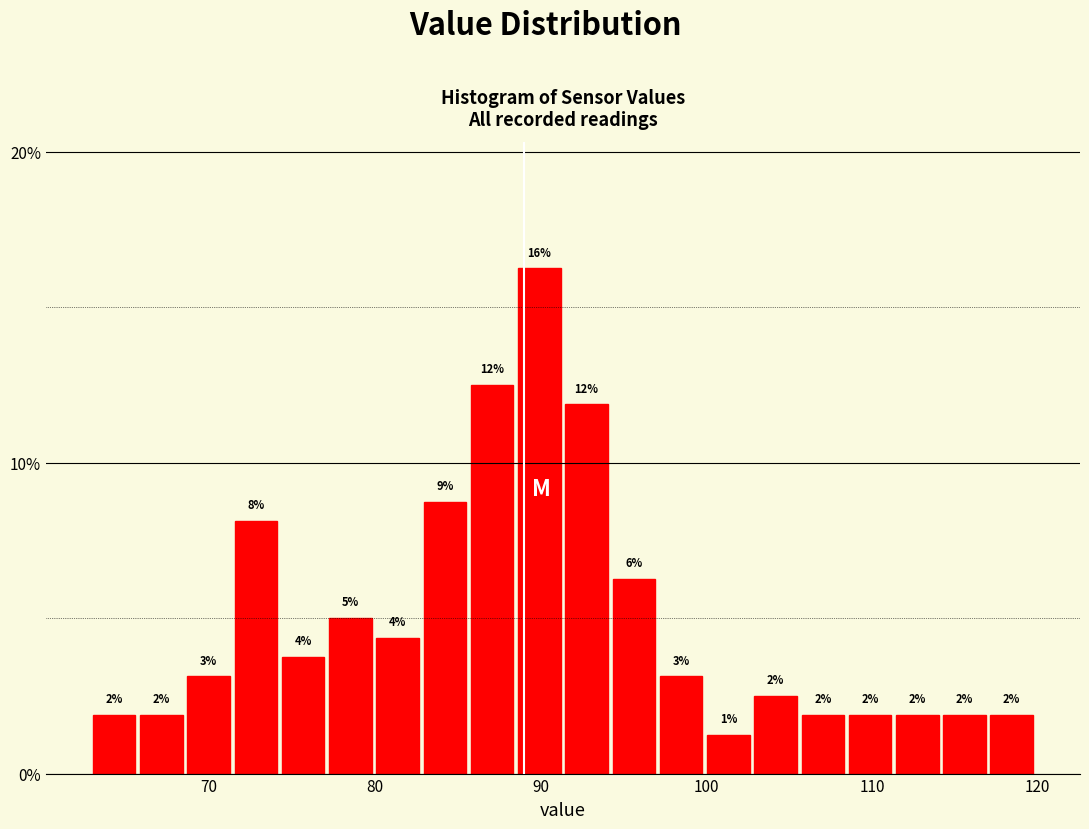

Read against the x-axis, roughly where is the centre of the tallest bar?

90